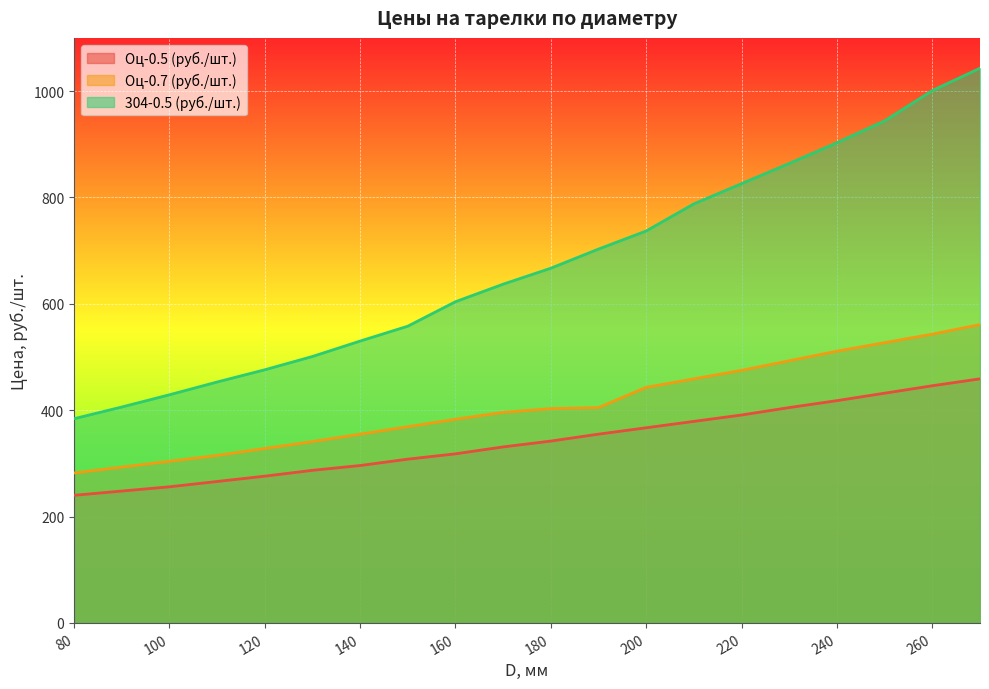

Is the value of Оц-0.7 (руб./шт.) at 190 greater than the value of Оц-0.5 (руб./шт.) at 190?

Yes